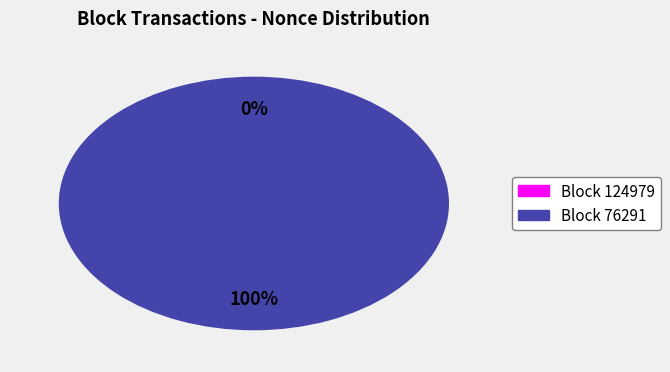

Combined, do 124979 and 76291 account for over 50%?

Yes